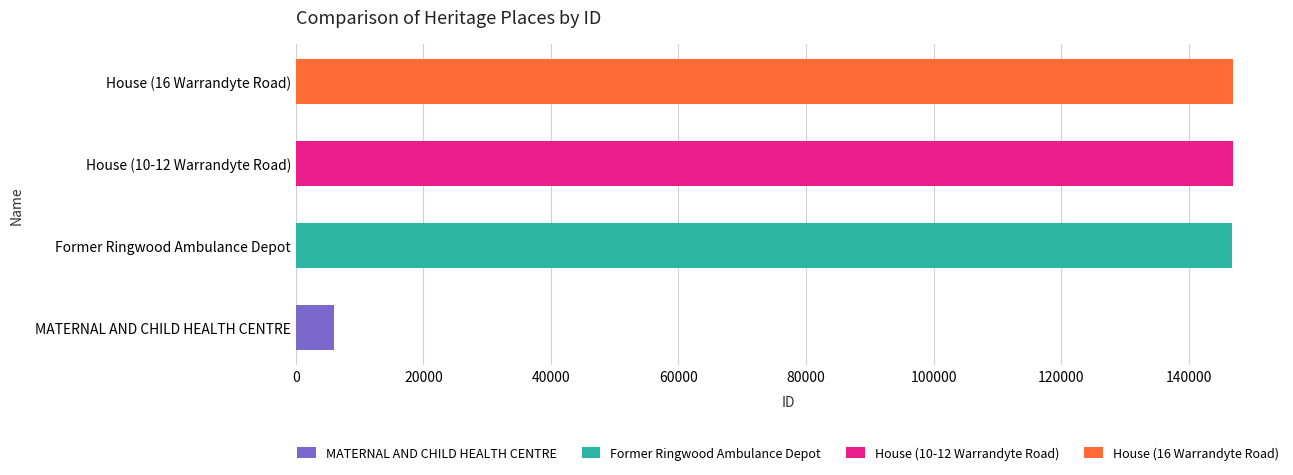

What is the maximum value shown in the chart?

146980